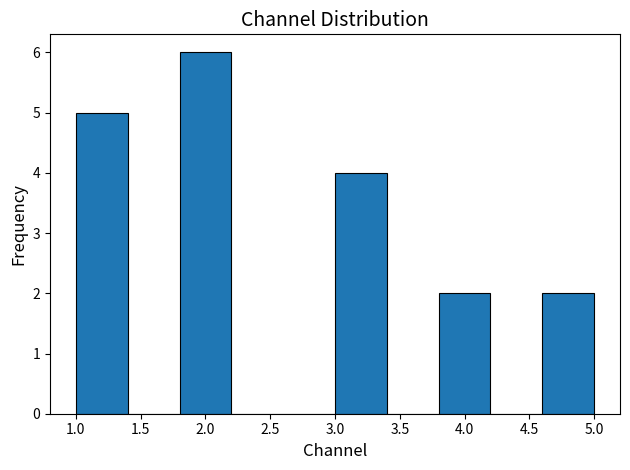

What is the height of the bar covering 3.8 to 4.2 on the x-axis? The values are not printed on the chart, so give them approximately, as read against the axis.

2